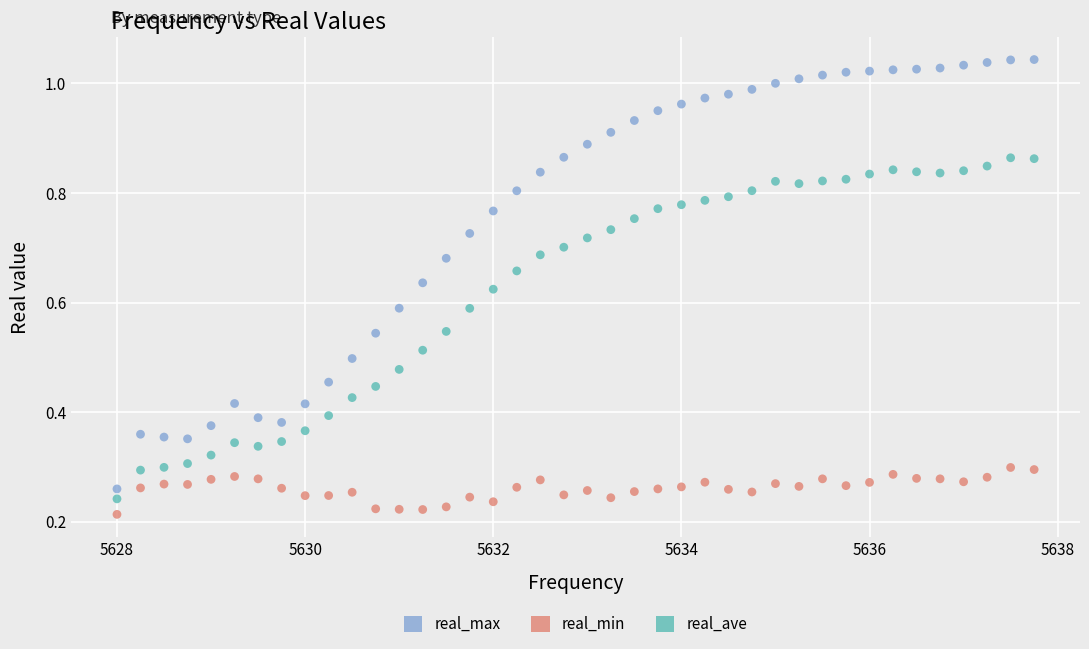

What is the X range (max minus min) for the scatter plot?

9.8